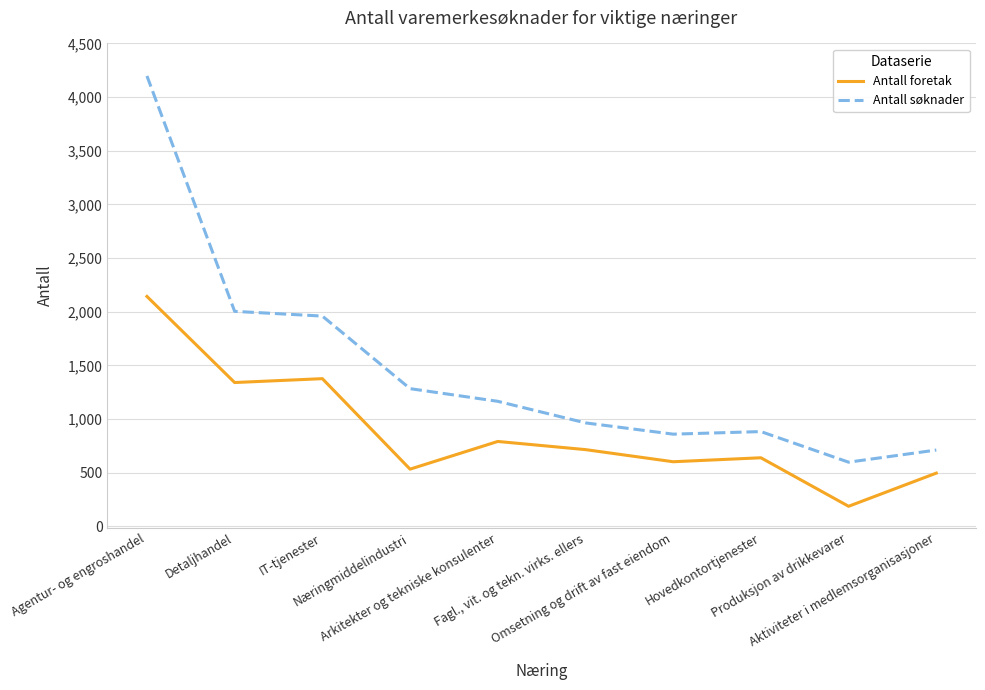

At how many categories does at least one series exceed 213?

10